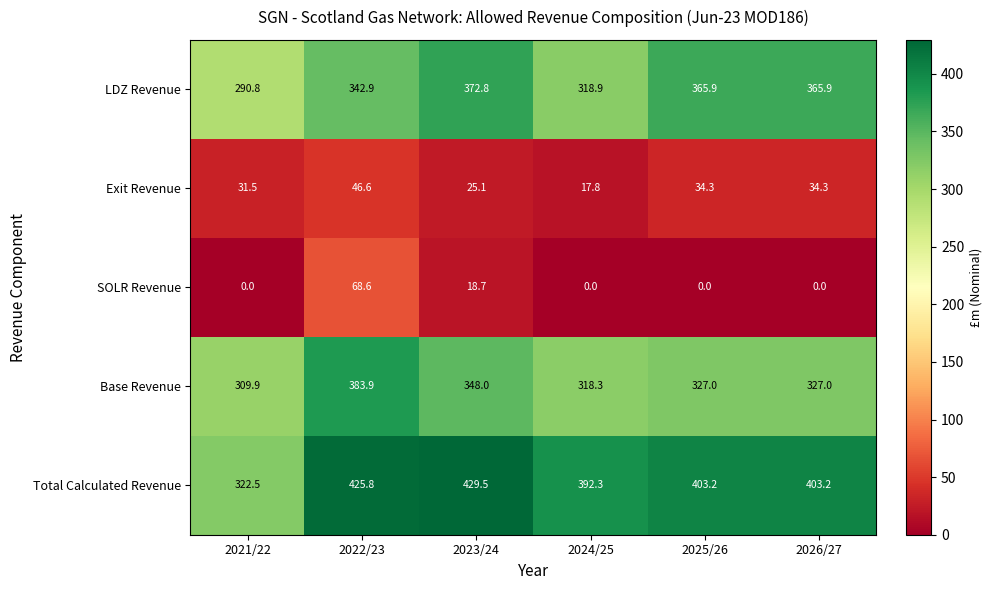

What is the difference between the second highest and minimum values in the Exit Revenue series?

16.5